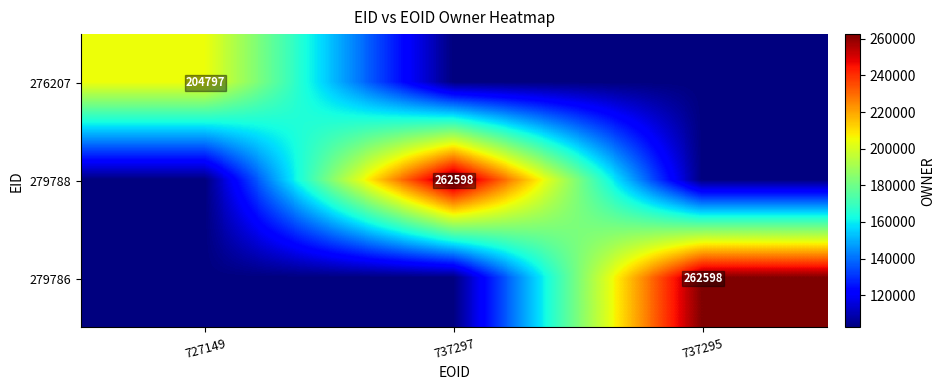

At how many categories does at least one series exceed 162858?

3